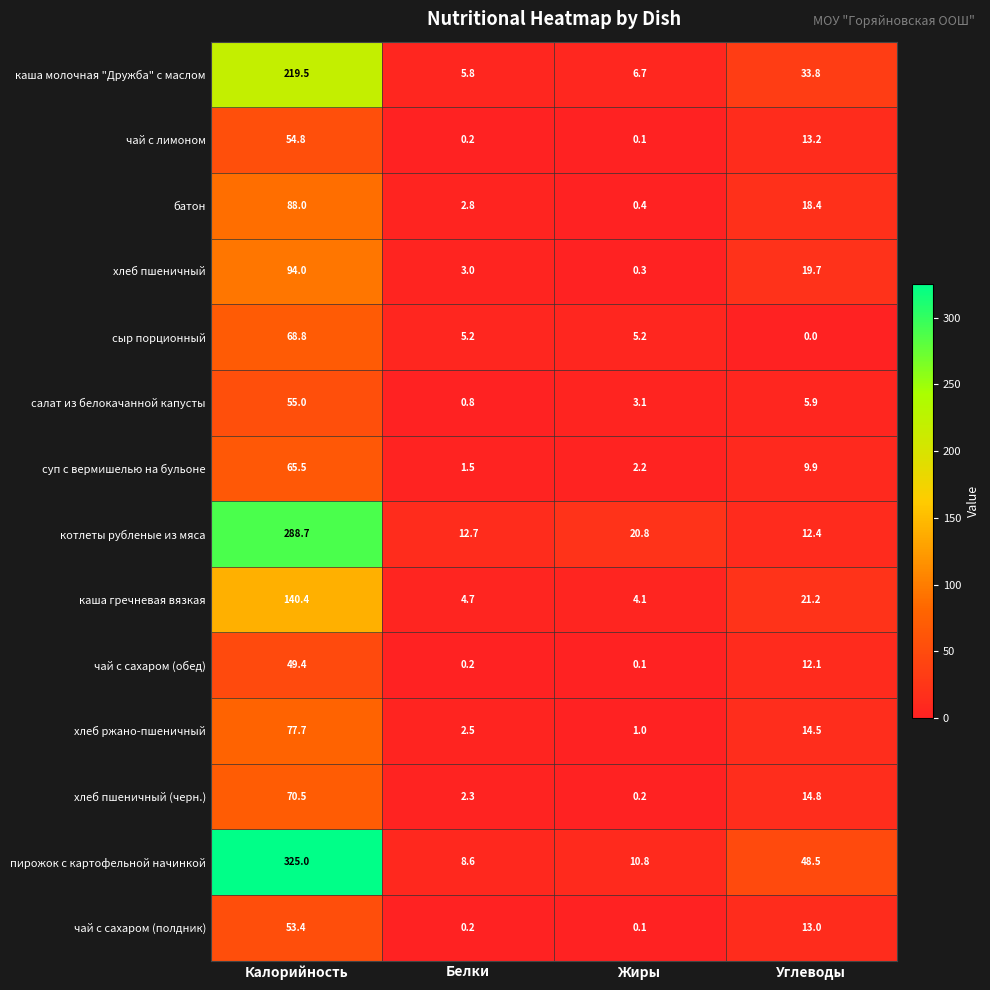

Rank the series by their maximum value, from highest to lowest.

пирожок с картофельной начинкой, котлеты рубленые из мяса, каша молочная "Дружба" с маслом, каша гречневая вязкая, хлеб пшеничный, батон, хлеб ржано-пшеничный, хлеб пшеничный (черн.), сыр порционный, суп с вермишелью на бульоне, салат из белокачанной капусты, чай с лимоном, чай с сахаром (полдник), чай с сахаром (обед)